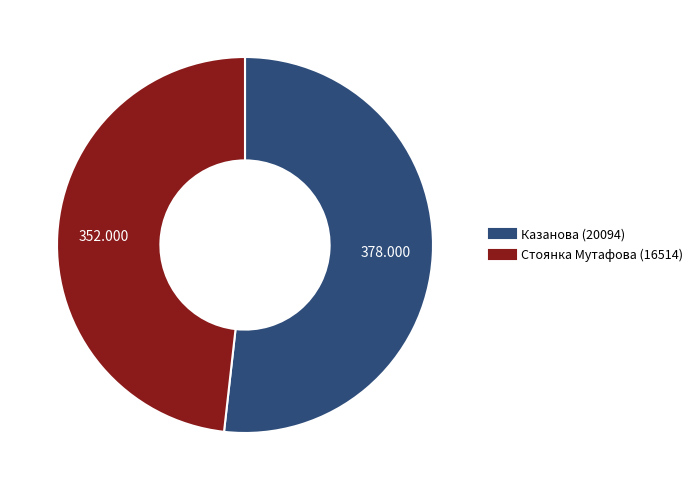

Combined, do Стоянка Мутафова (16514) and Казанова (20094) account for over 50%?

Yes